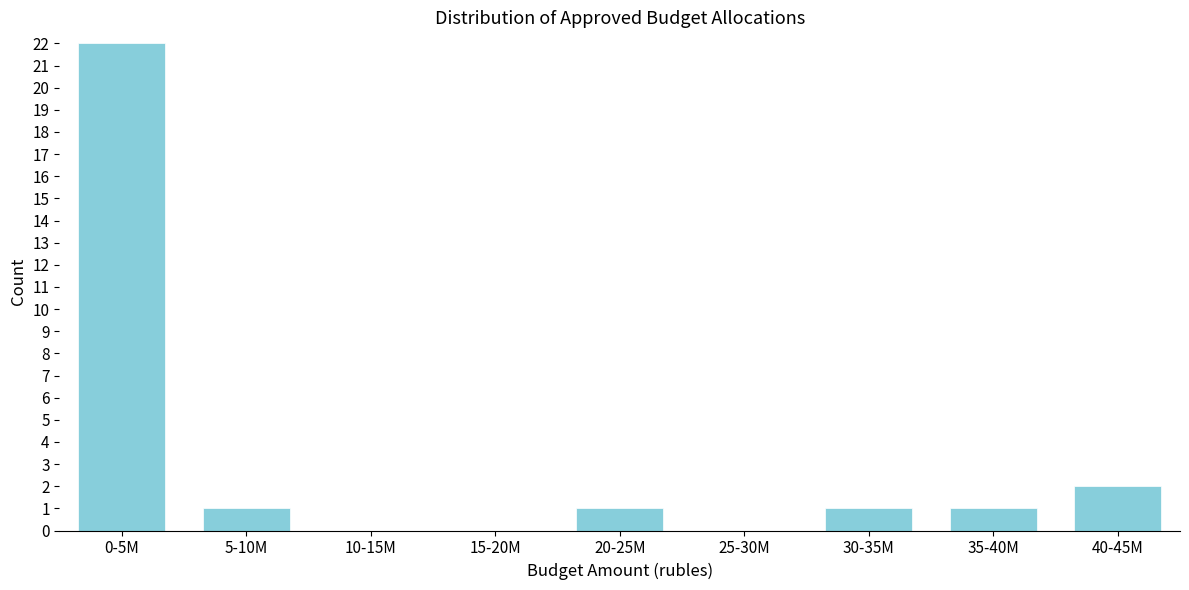

Reading right to left, extract all data points from this chart.

40-45M=2	35-40M=1	30-35M=1	25-30M=0	20-25M=1	15-20M=0	10-15M=0	5-10M=1	0-5M=22